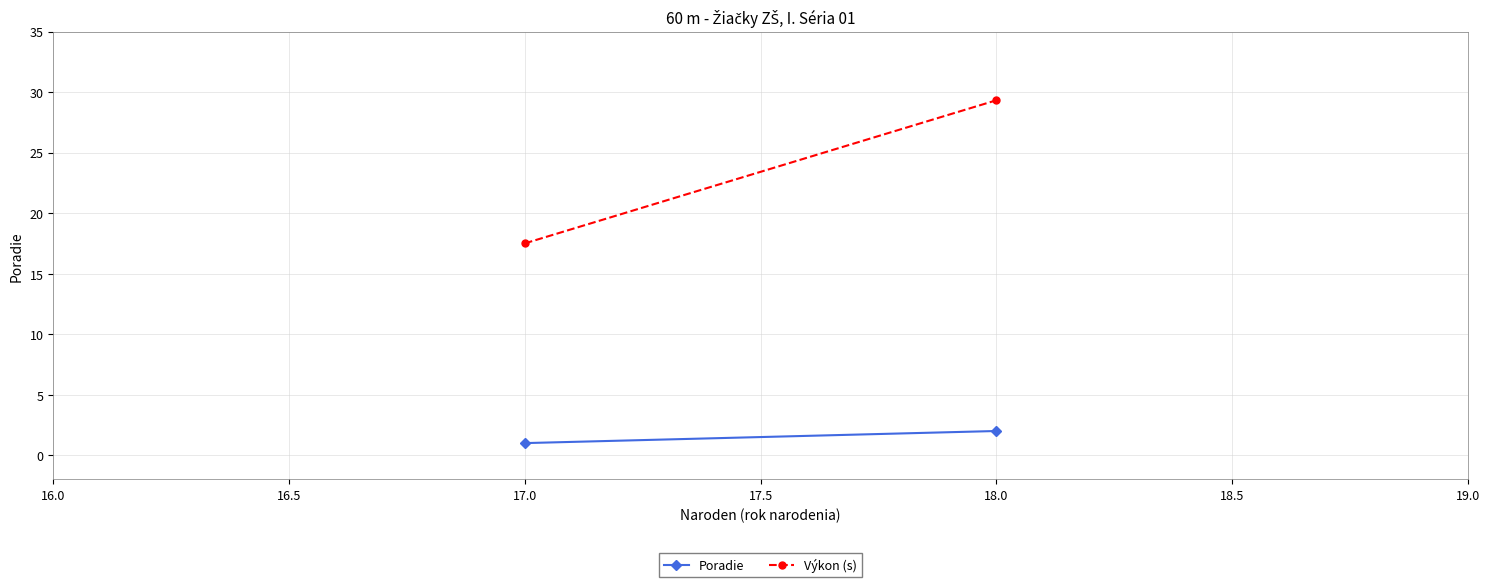

List the series in order of their peak value, highest first.

Výkon (s), Poradie